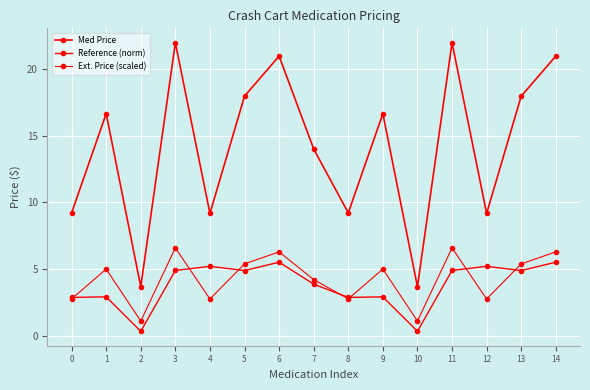

What is the spread (max minus min) of values at 14?

15.4